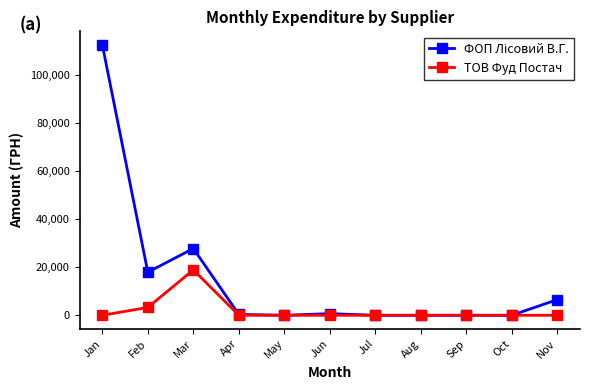

At which category is the sum across all series the highest?

Jan